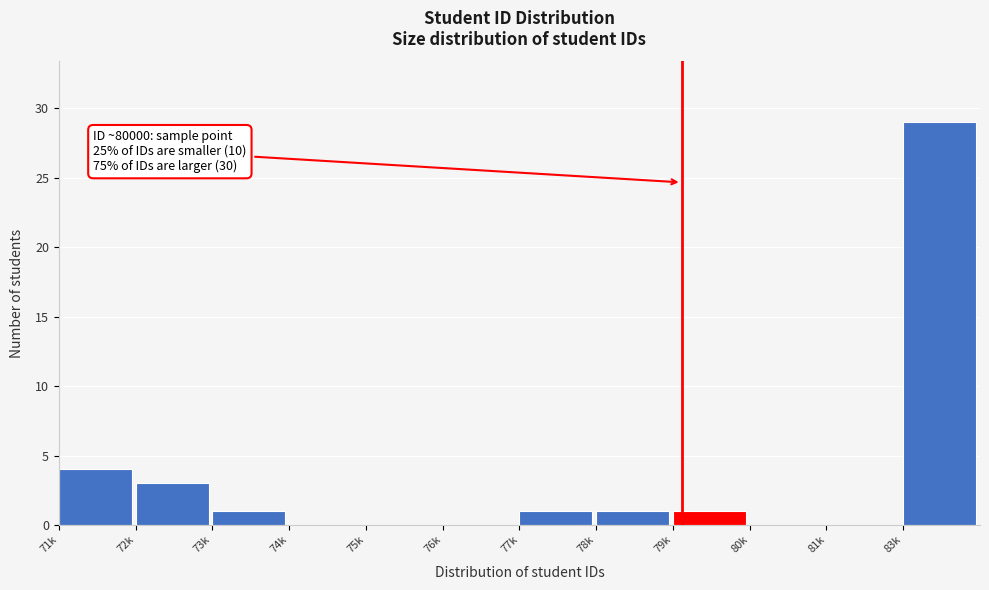

Reading left to right, what are all the values shown in this chart?

71k=4	72k=3	73k=1	74k=0	75k=0	76k=0	77k=1	78k=1	79k=1	80k=0	81k=0	83k=29